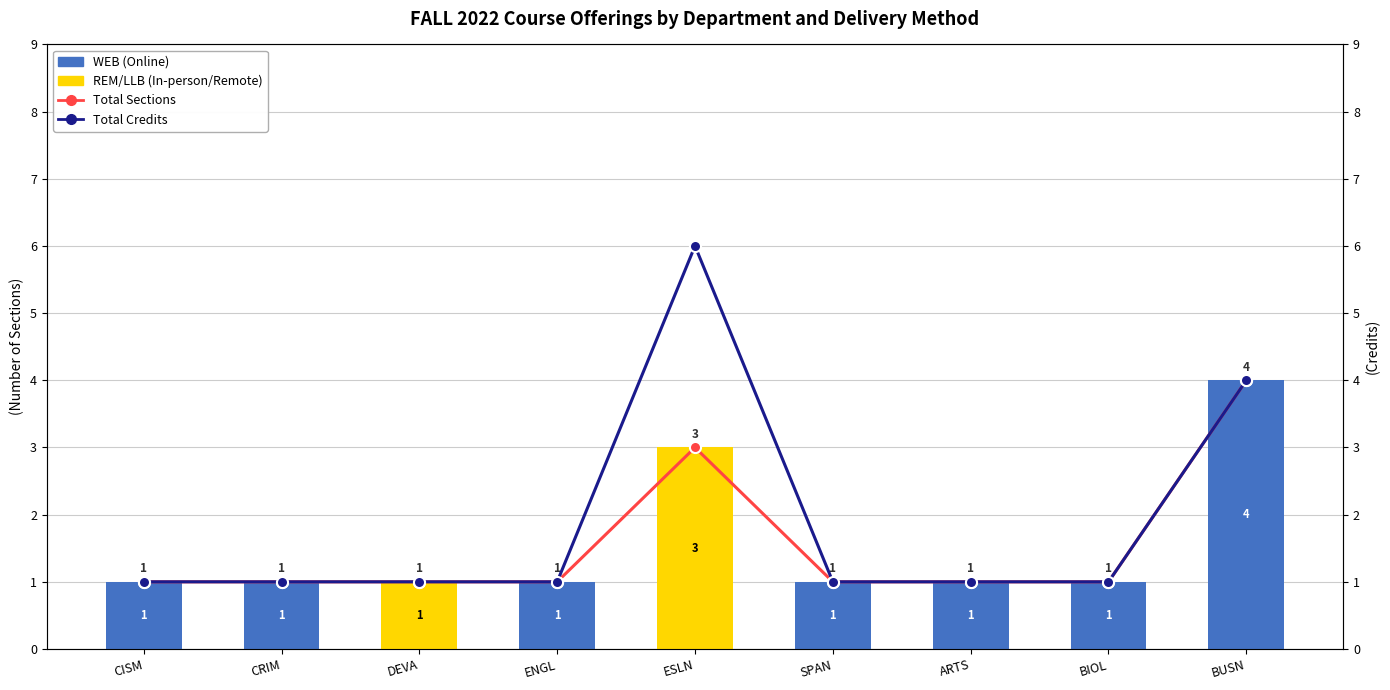

List the labels in order of Total Sections (万人) value, largest first.

BUSN, ESLN, CISM, CRIM, DEVA, ENGL, SPAN, ARTS, BIOL